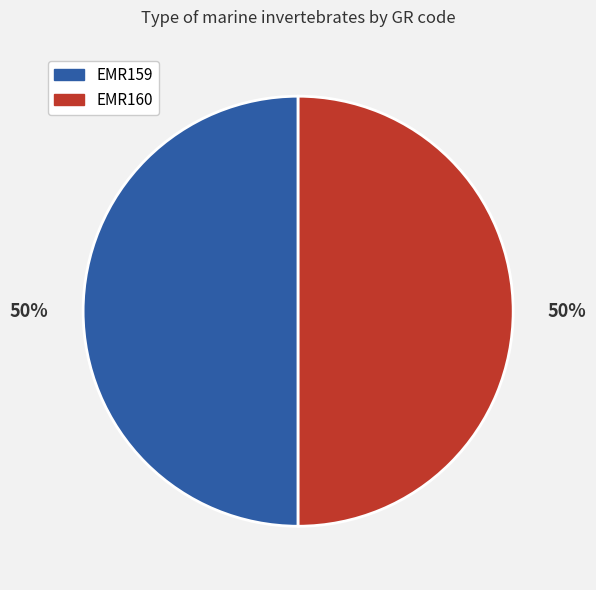

Combined, do EMR159 and EMR160 account for over 50%?

Yes